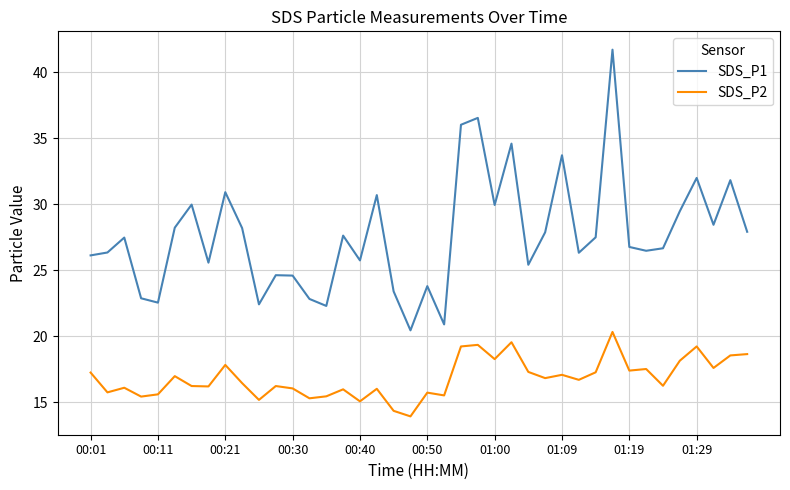

Rank the series by their maximum value, from lowest to highest.

SDS_P2, SDS_P1